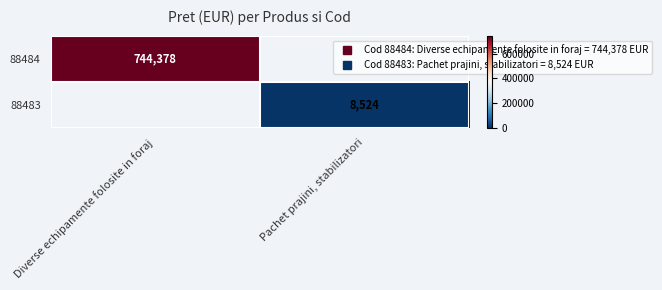

Which label corresponds to the largest value in the chart?

Diverse echipamente folosite in foraj